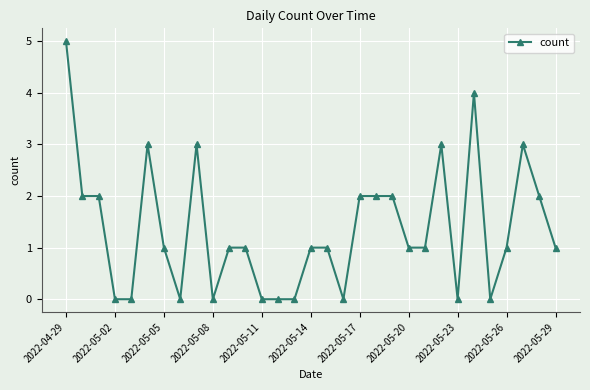

What is the sum of all values?

42